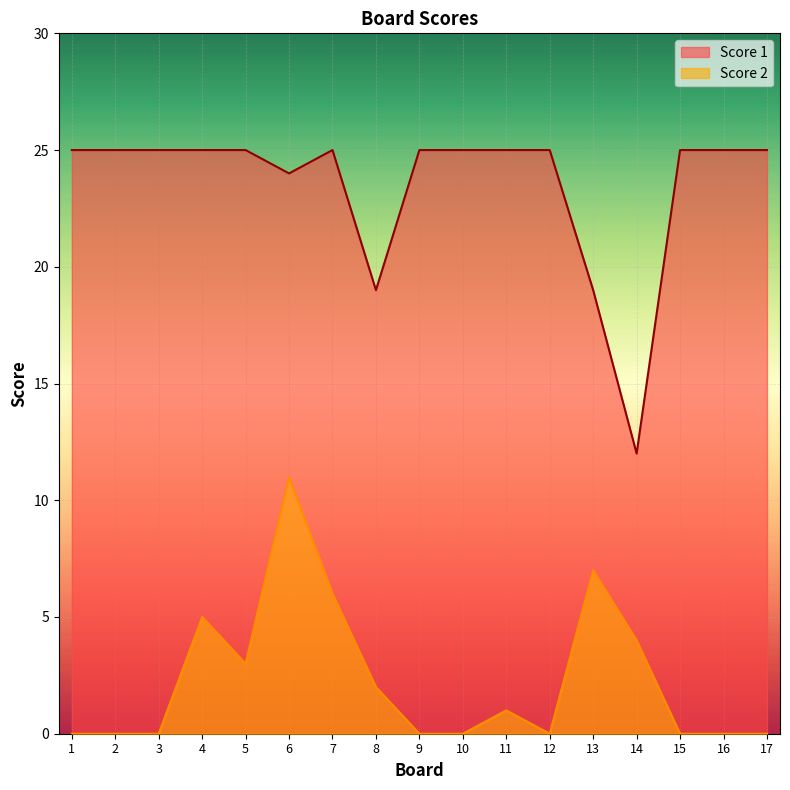

What is the difference between the highest and lowest values at 14?

8